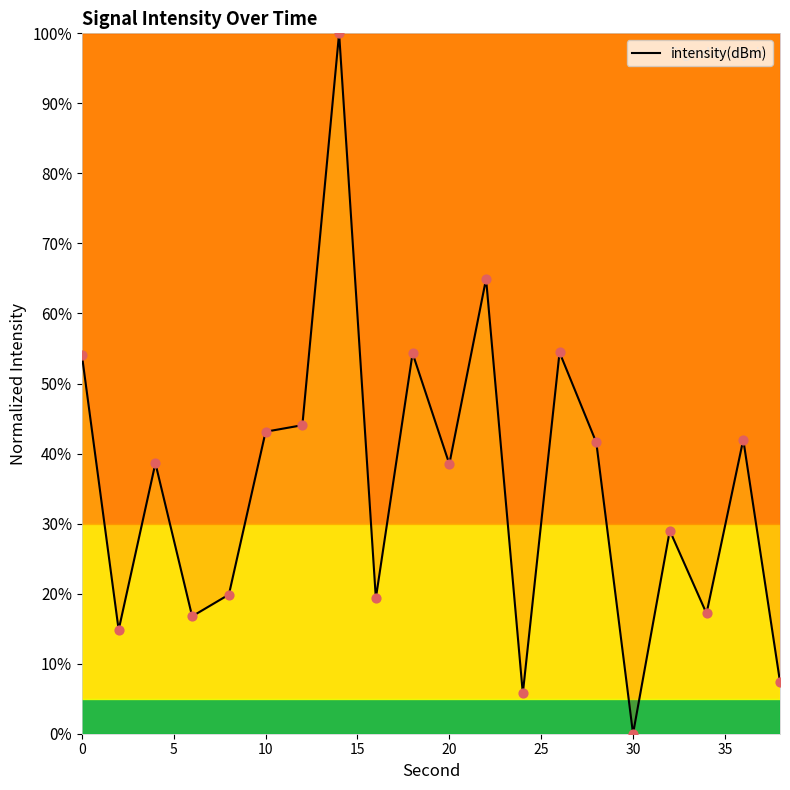

What is the greatest value displayed?

100.0